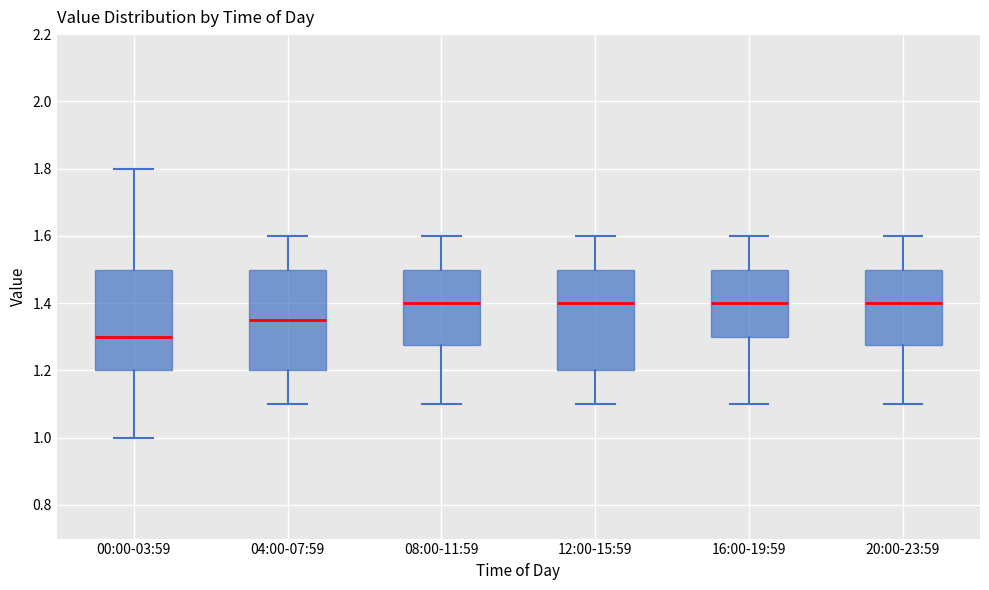

Reading left to right, read every box against the y-axis: the position of its median line, the range the box covers, and the ends of its whiskers. The values are not printed on the chart, so give them approximately, as read against the axis.

00:00-03:59: median 1.30, box 1.20 to 1.50, whiskers 1.00 to 1.80
04:00-07:59: median 1.36, box 1.20 to 1.50, whiskers 1.10 to 1.60
08:00-11:59: median 1.40, box 1.28 to 1.50, whiskers 1.10 to 1.60
12:00-15:59: median 1.40, box 1.20 to 1.50, whiskers 1.10 to 1.60
16:00-19:59: median 1.40, box 1.30 to 1.50, whiskers 1.10 to 1.60
20:00-23:59: median 1.40, box 1.28 to 1.50, whiskers 1.10 to 1.60